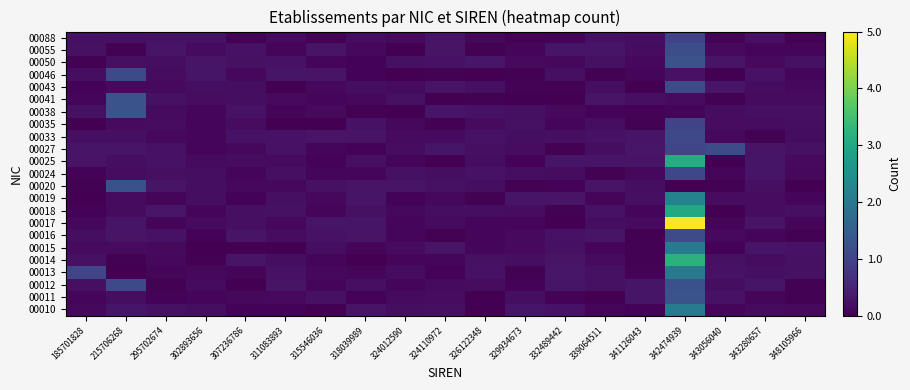

What is the spread (max minus min) of values at 326122348?

0.3